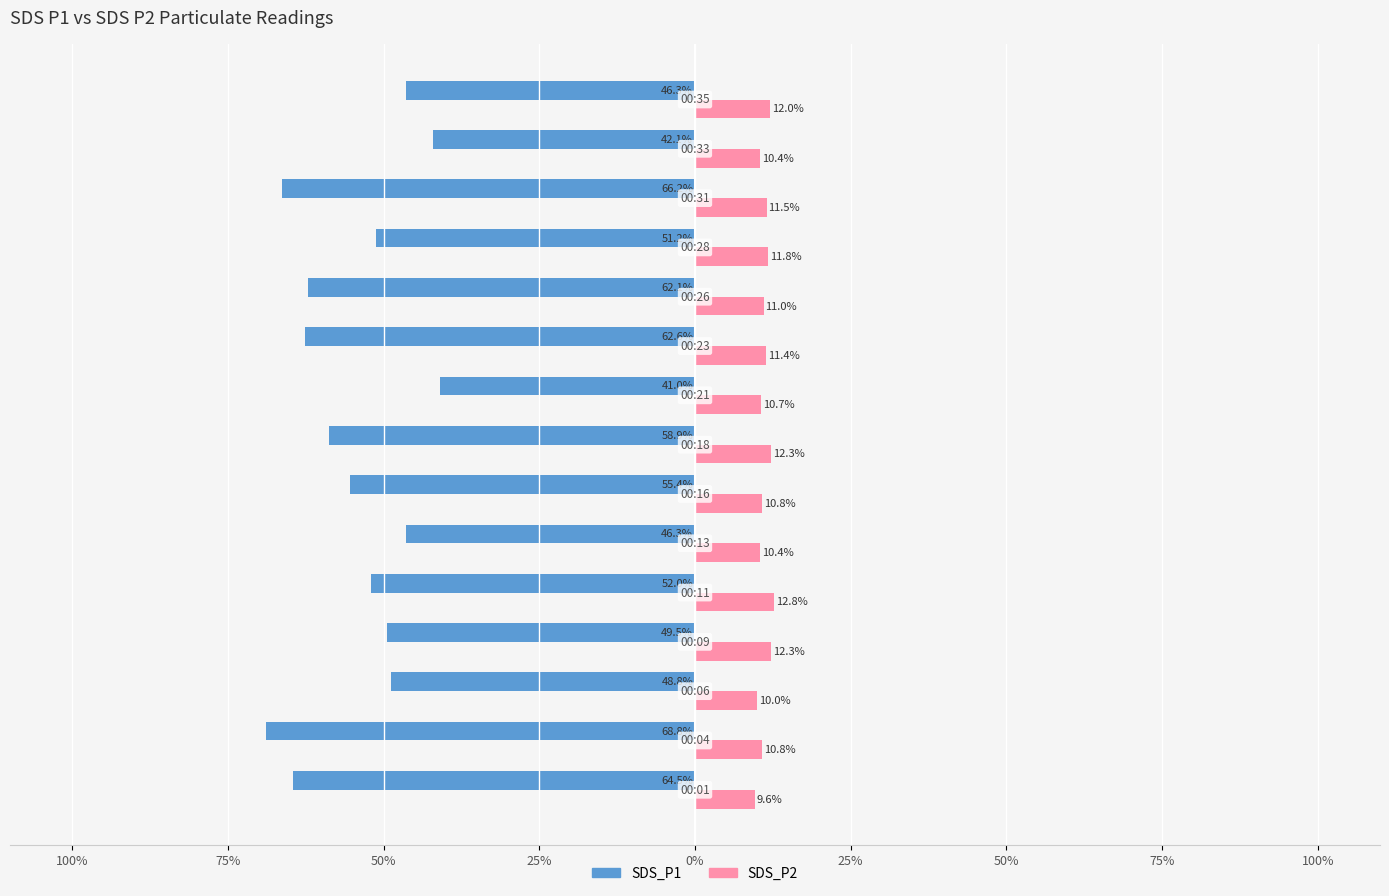

What are all the series names shown in the legend?

SDS_P1, SDS_P2